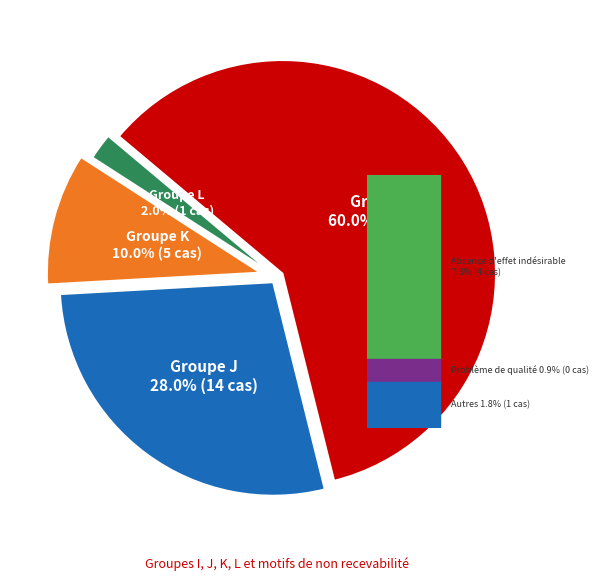

To the nearest percent, what percentage of the pie is I?

60%